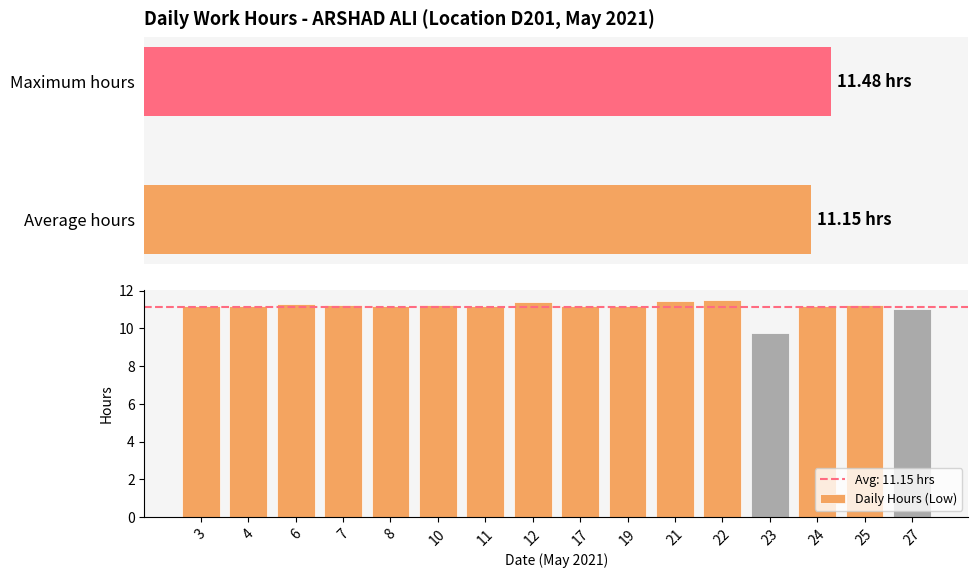

True or false: the data shows 17.3 at 11.

False